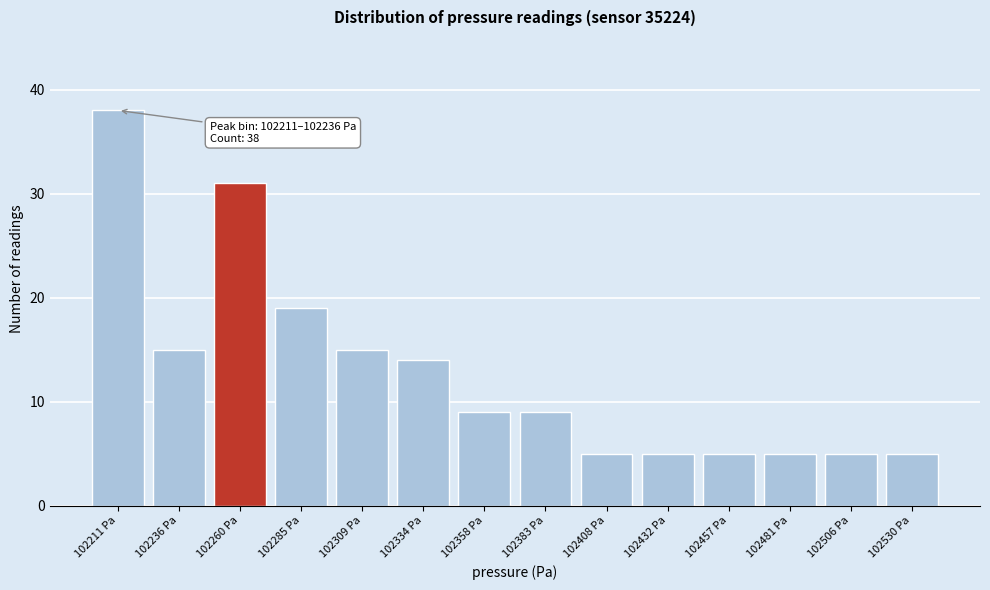

Reading left to right, extract all data points from this chart.

102211 Pa=38	102236 Pa=15	102260 Pa=31	102285 Pa=19	102309 Pa=15	102334 Pa=14	102358 Pa=9	102383 Pa=9	102408 Pa=5	102432 Pa=5	102457 Pa=5	102481 Pa=5	102506 Pa=5	102530 Pa=5